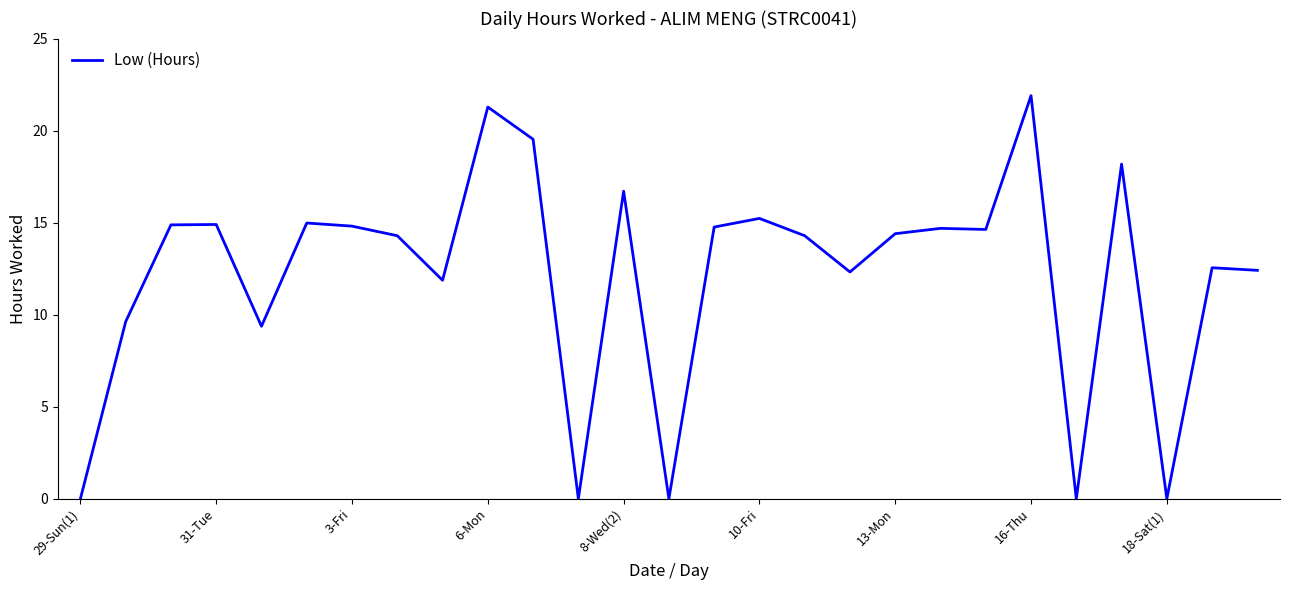

What is the maximum value shown in the chart?

21.9